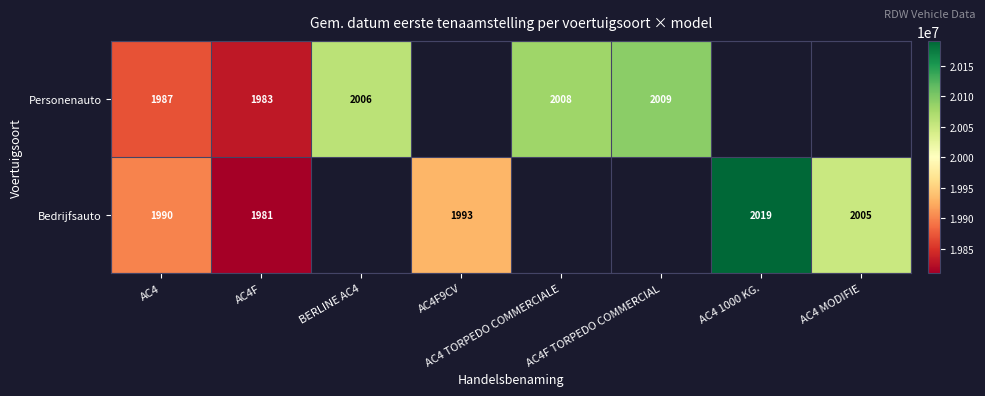

What is the spread (max minus min) of values at AC4?

3